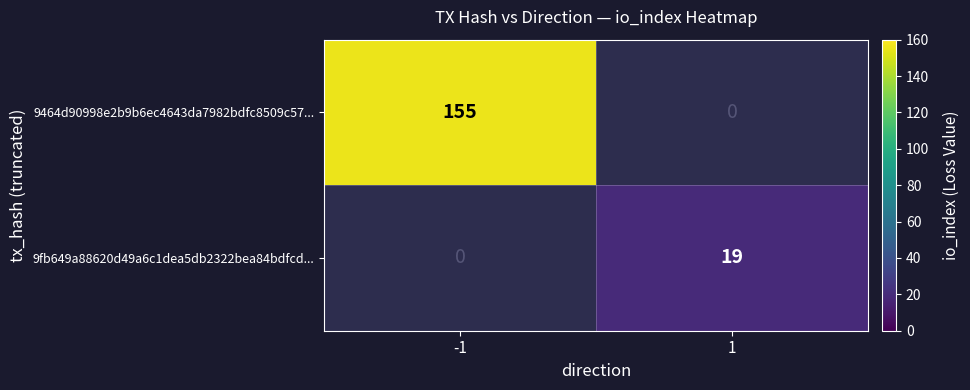

Is the value of 9464d90998e2b9b6ec4643da7982bdfc8509c57... at -1 greater than the value of 9fb649a88620d49a6c1dea5db2322bea84bdfcd... at 1?

Yes